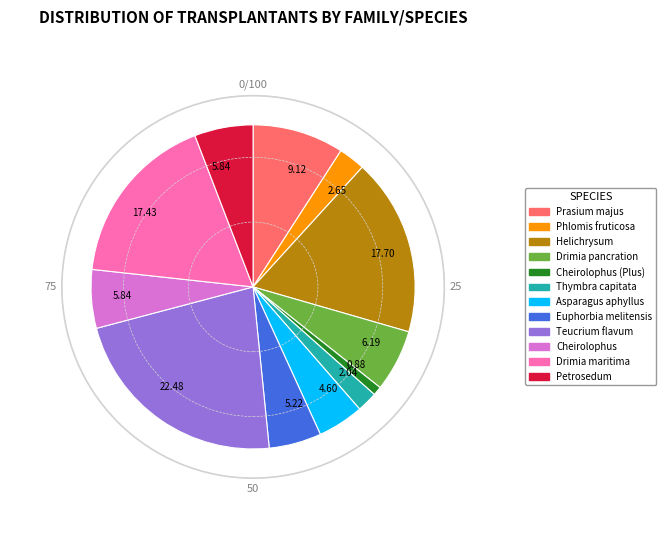

Does any single category account for the majority?

No